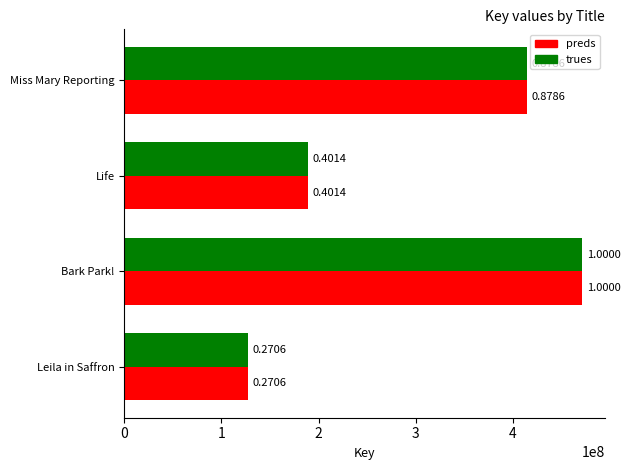

What are all the series names shown in the legend?

preds, trues